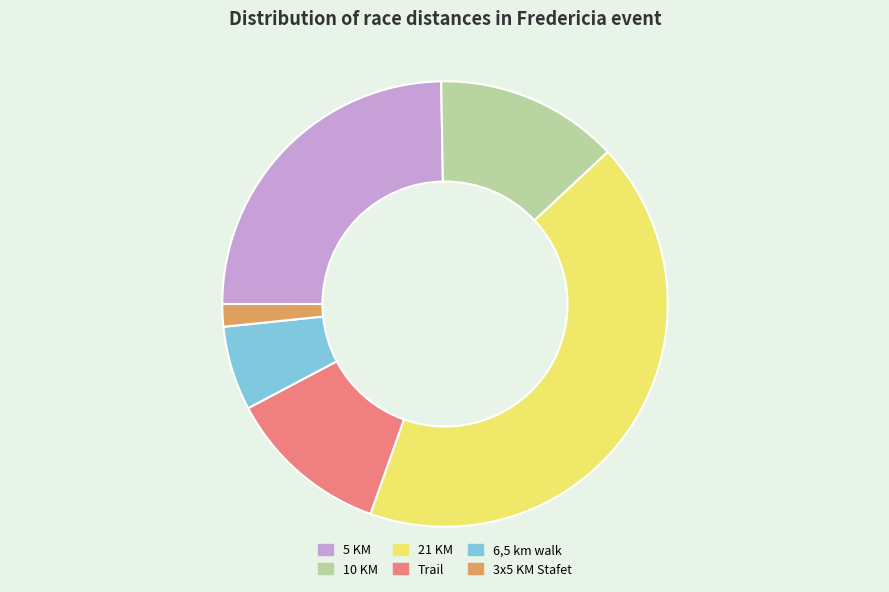

Is the sum of Trail and 10 KM greater than half?

No